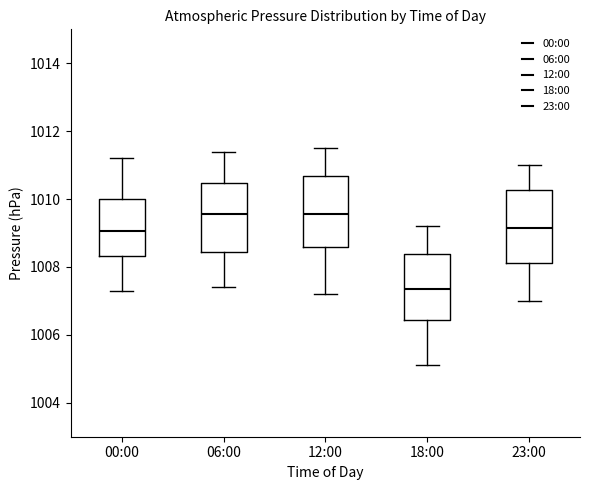

Reading left to right, read every box against the y-axis: the position of its median line, the range the box covers, and the ends of its whiskers. The values are not printed on the chart, so give them approximately, as read against the axis.

00:00: median 1009.0, box 1008.4 to 1010.0, whiskers 1007.4 to 1011.2
06:00: median 1009.6, box 1008.4 to 1010.4, whiskers 1007.4 to 1011.4
12:00: median 1009.6, box 1008.6 to 1010.6, whiskers 1007.2 to 1011.6
18:00: median 1007.4, box 1006.4 to 1008.4, whiskers 1005.2 to 1009.2
23:00: median 1009.2, box 1008.2 to 1010.2, whiskers 1007.0 to 1011.0